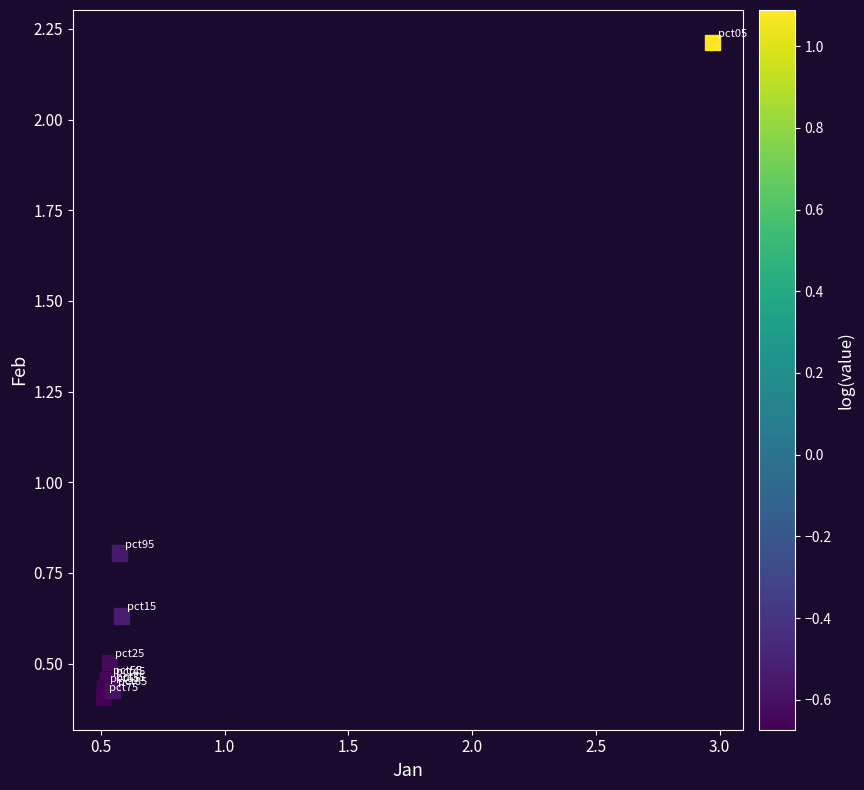

What Y value in the scatter plot is closest to 1?

0.8